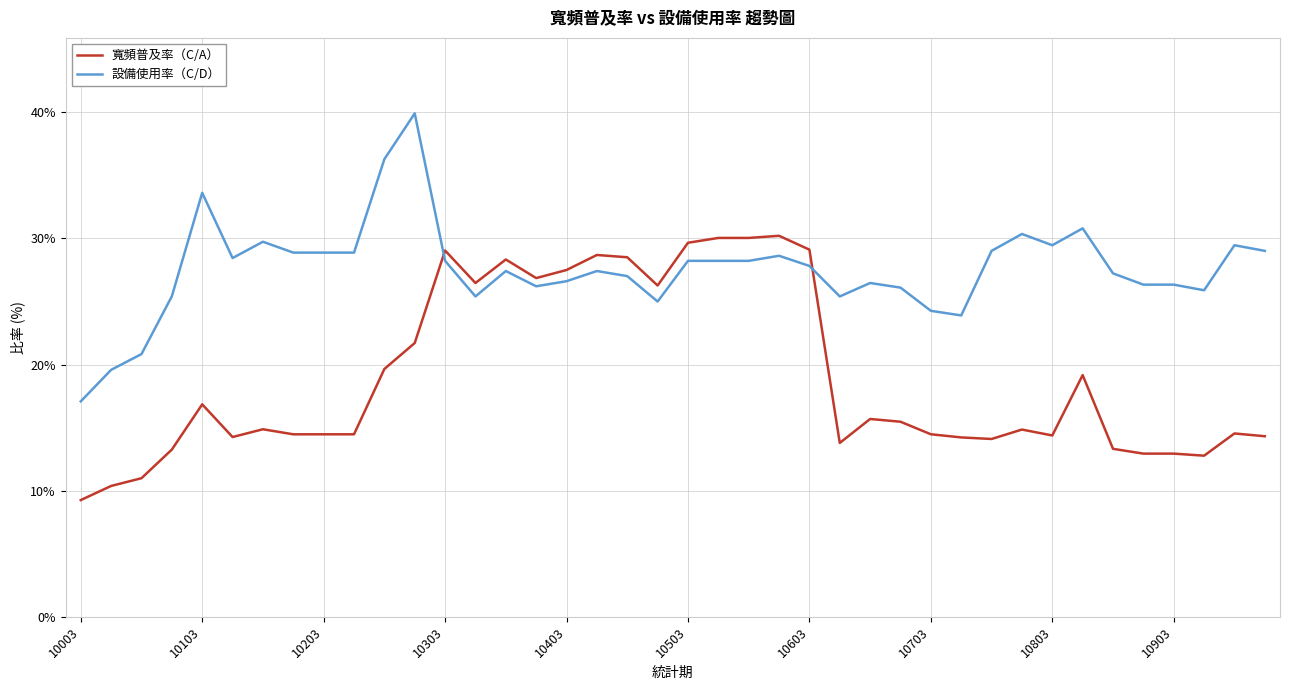

Is this an area chart (filled region under the line)?

No